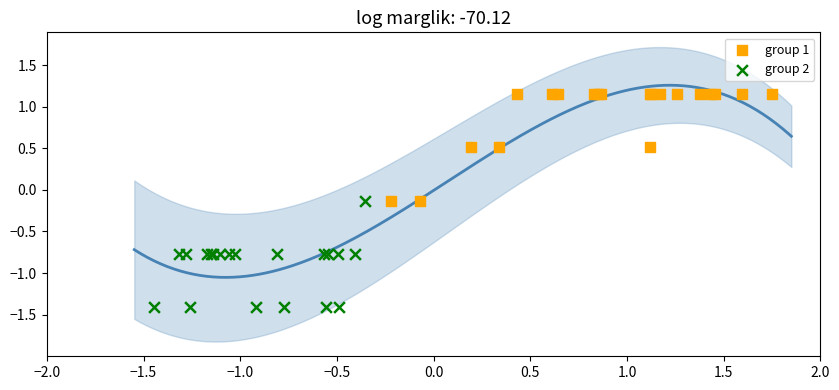

Which series reaches the maximum Y coordinate?

group 1